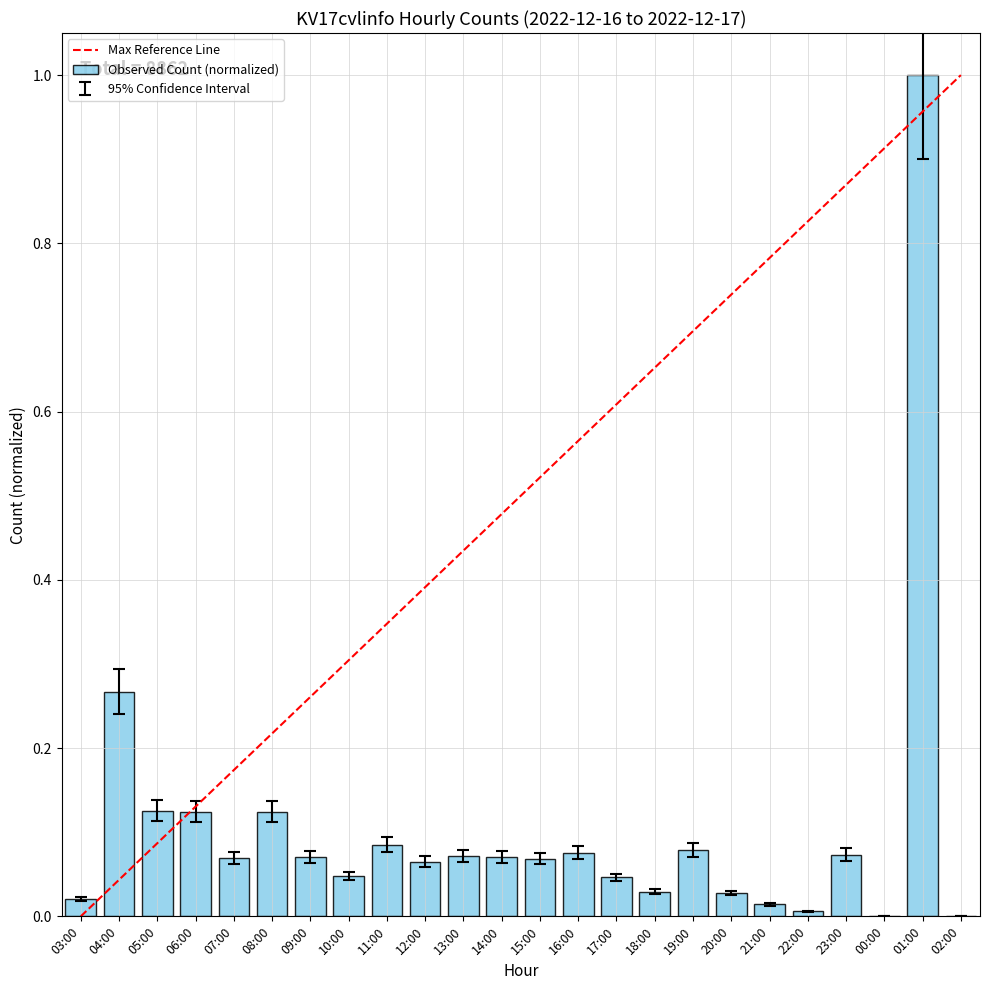

What is the sum of all values?

2.6